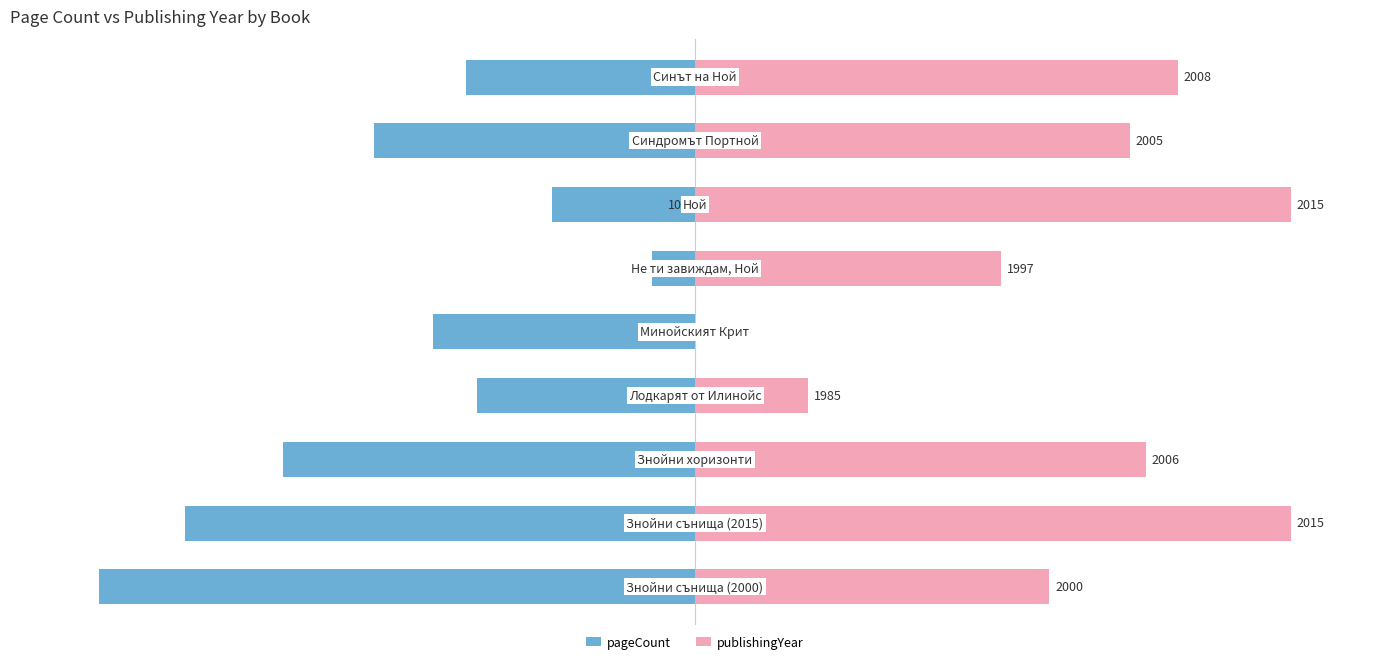

What is the smallest value displayed?

-1.0